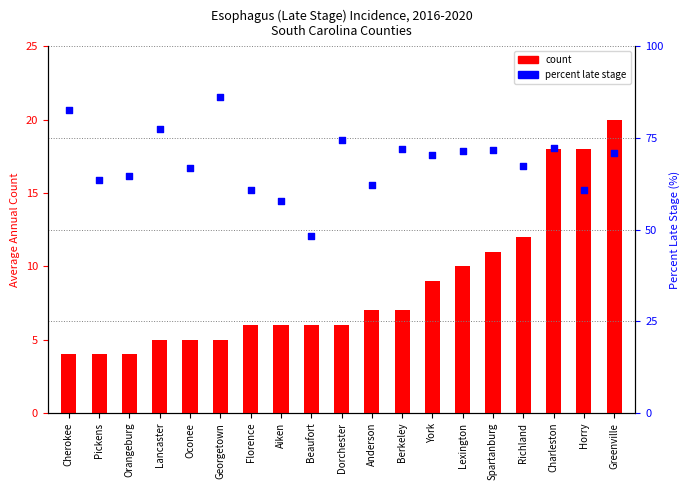

At which category is the sum across all series the highest?

Georgetown